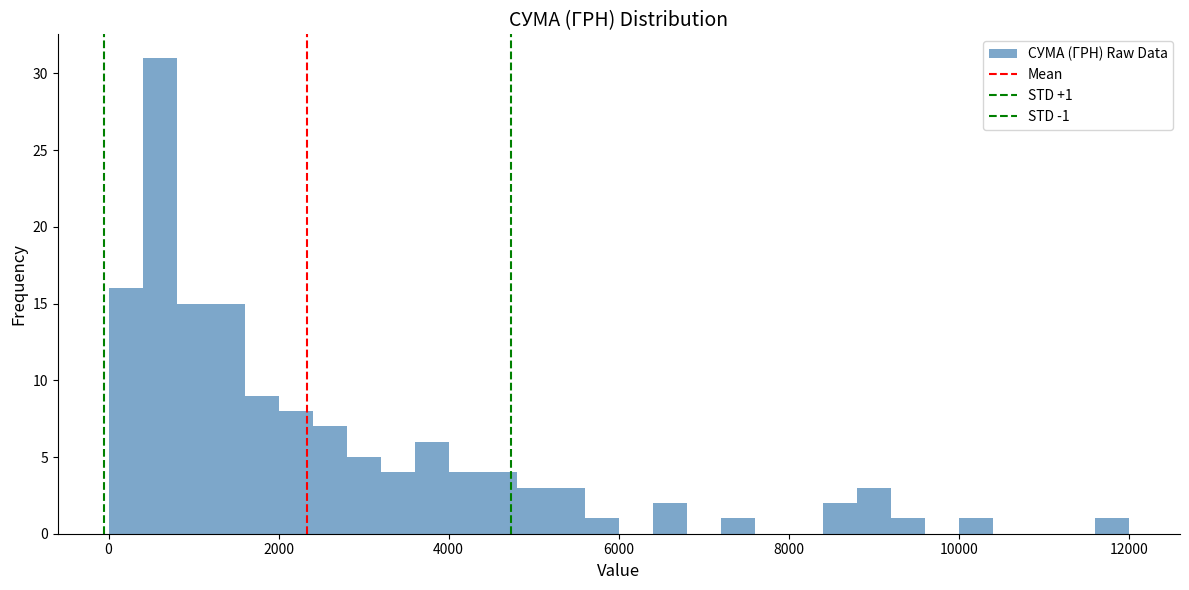

Around what value on the x-axis is the tallest bar? Give the approximate position of its centre, as read against the axis.

600